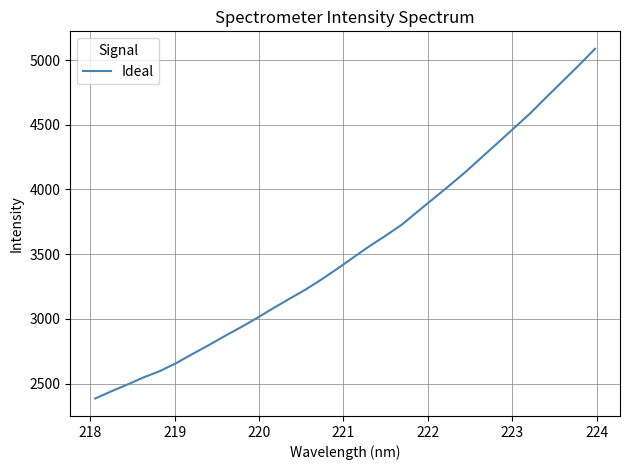

Does the chart display data point markers on the line(s)?

No